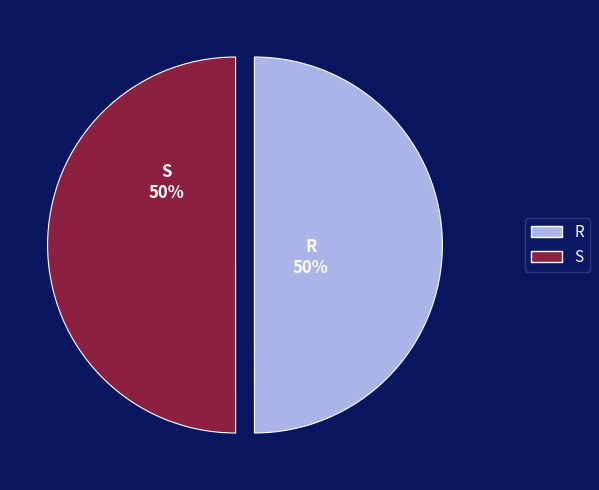

Count the number of slices in the pie.

2